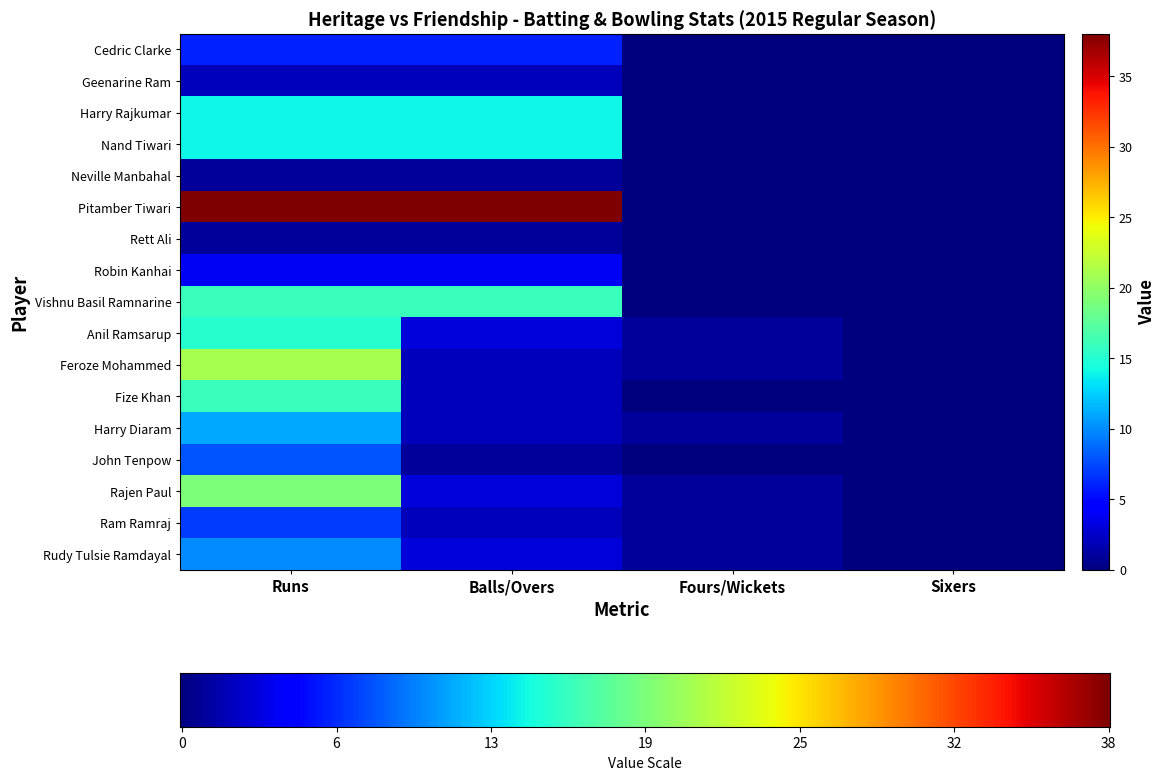

At which label is Pitamber Tiwari closest to 19?

Runs